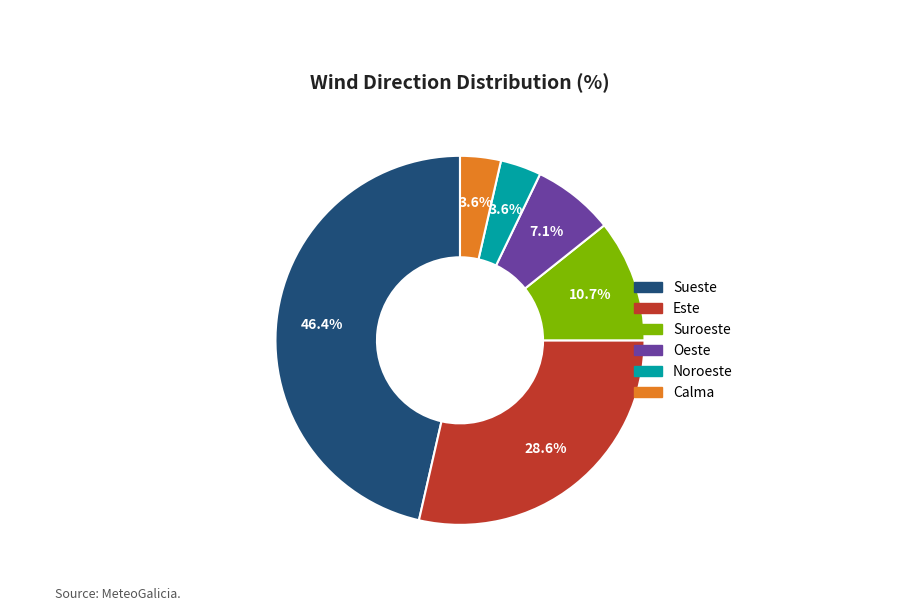

To the nearest percent, what is the difference between the Noroeste and Suroeste slice percentages?

7%